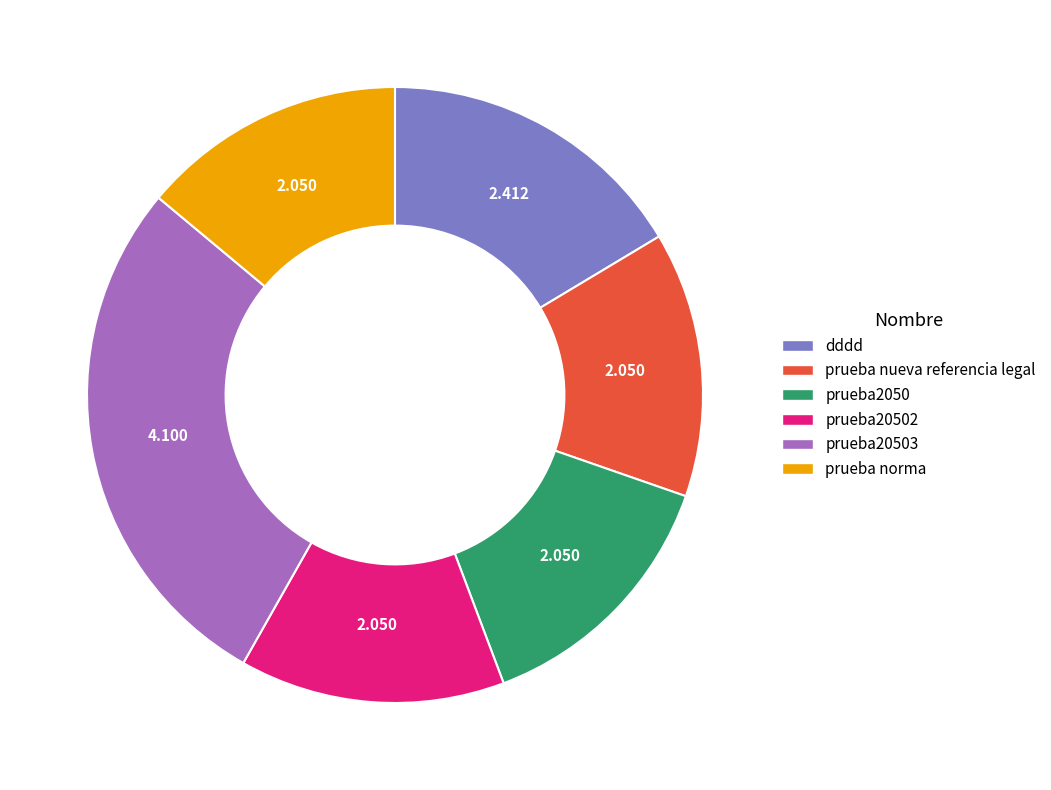

Count the number of slices in the pie.

6